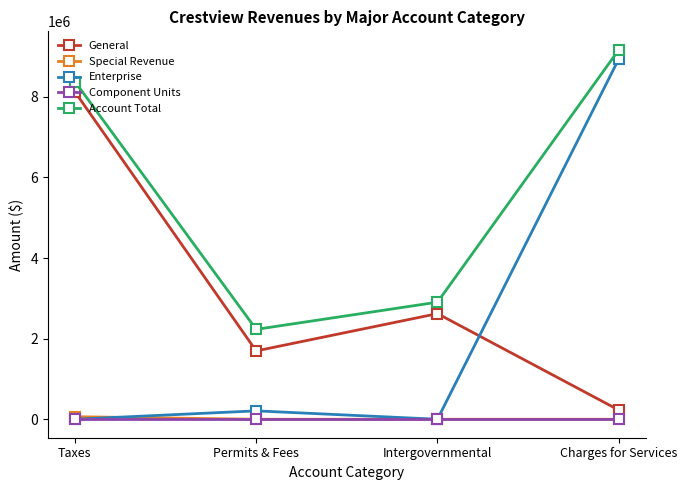

How many values in the Account Total series are below 8378884?

2